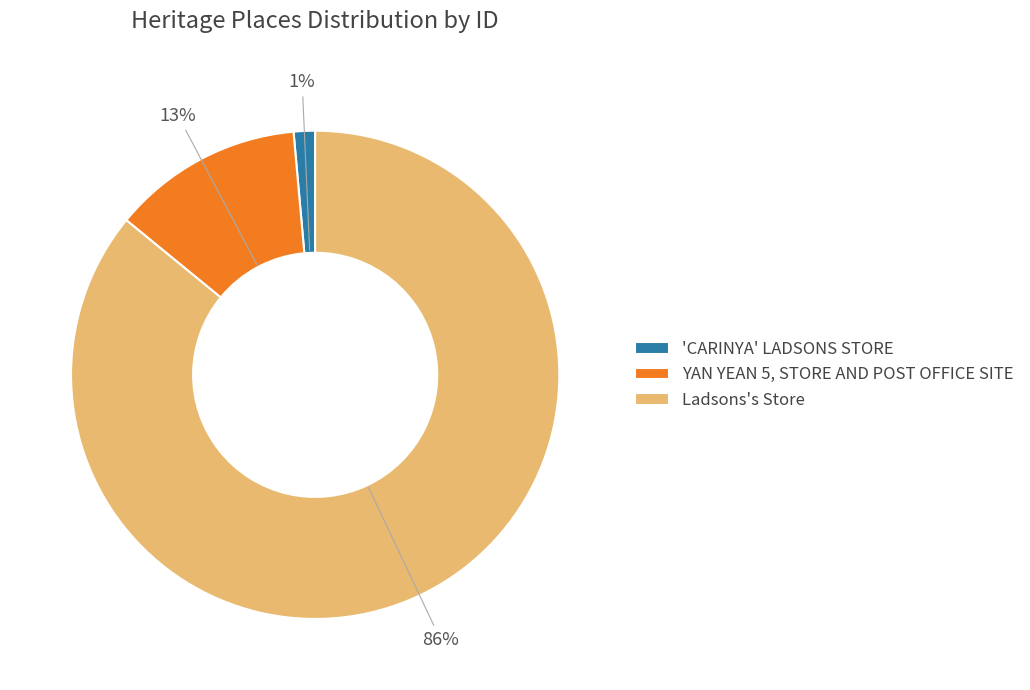

To the nearest percent, what is the difference between the Ladsons's Store and 'CARINYA' LADSONS STORE slice percentages?

85%